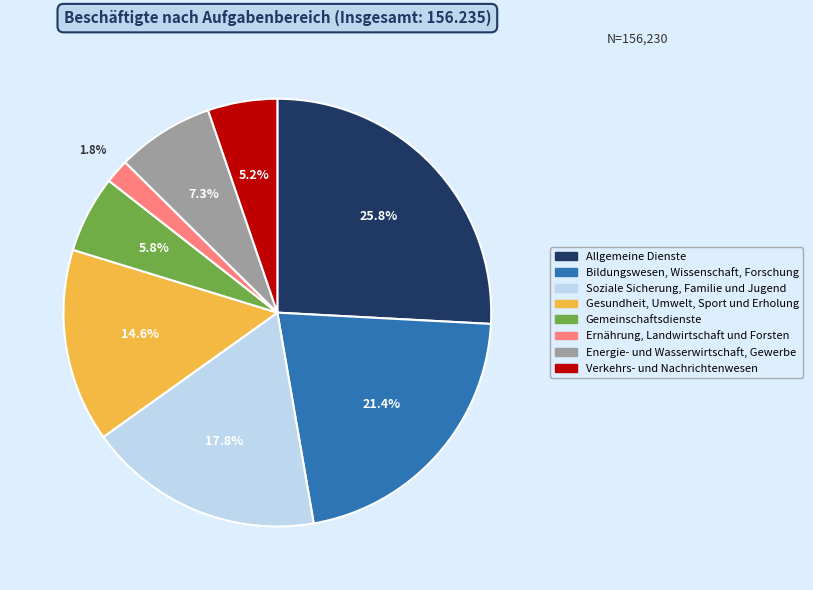

Does Allgemeine Dienste represent more than half of the total?

No